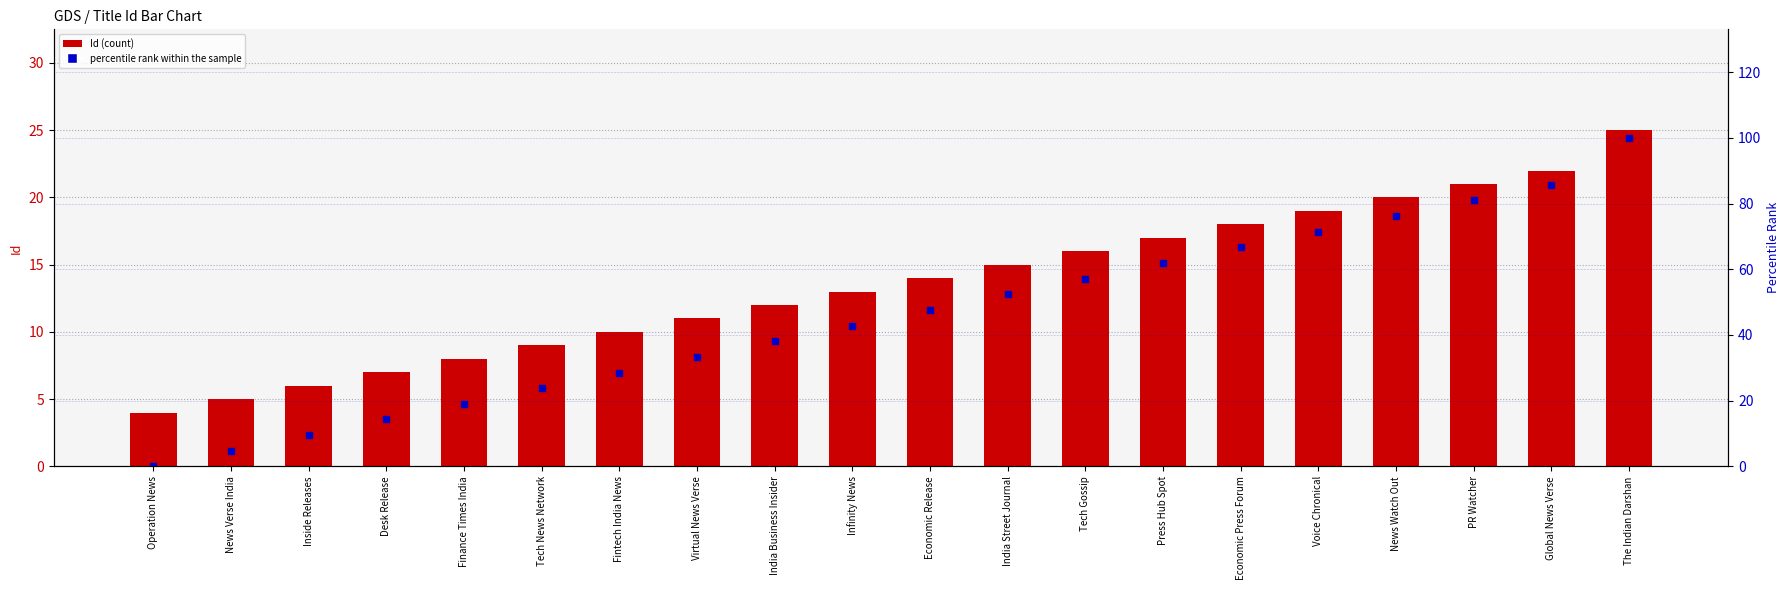

At which category does the chart reach its peak across all series?

The Indian Darshan